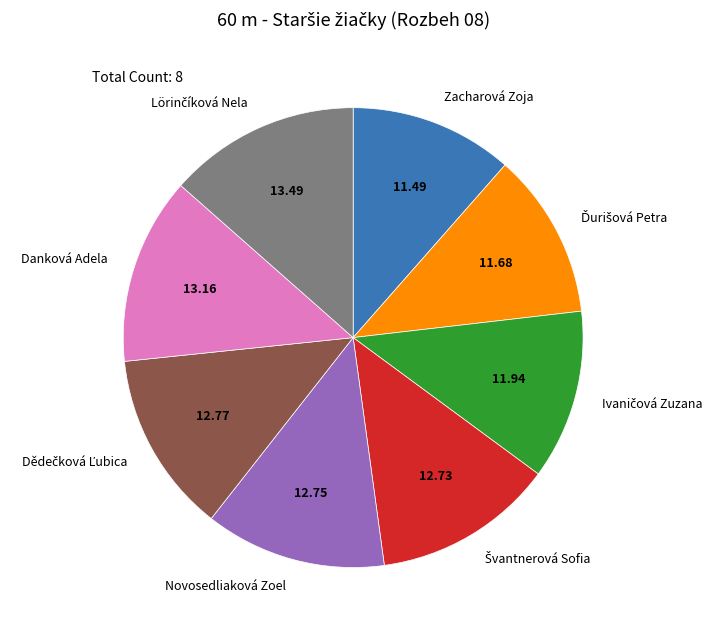

Is there a majority slice in this chart?

No